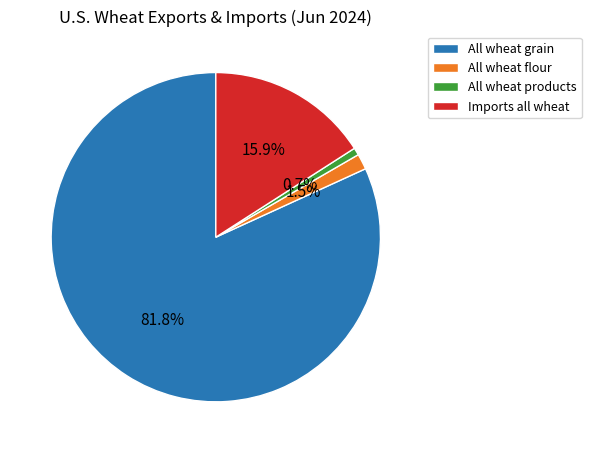

Rank the categories by value from lowest to highest.

All wheat products, All wheat flour, Imports all wheat, All wheat grain